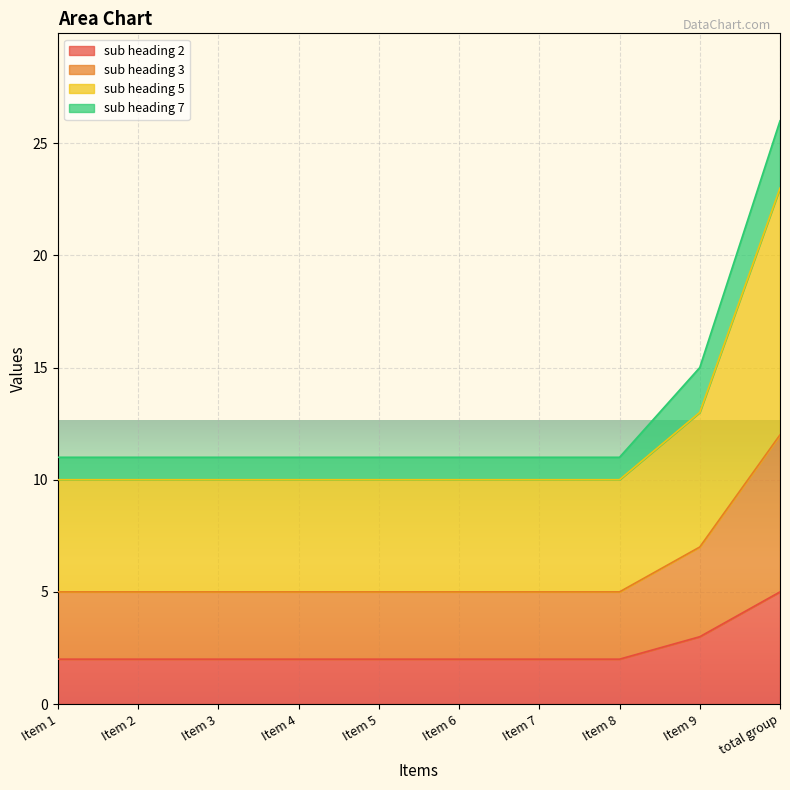

The sub heading 3 series shows 15 at Item 8. True or false?

False